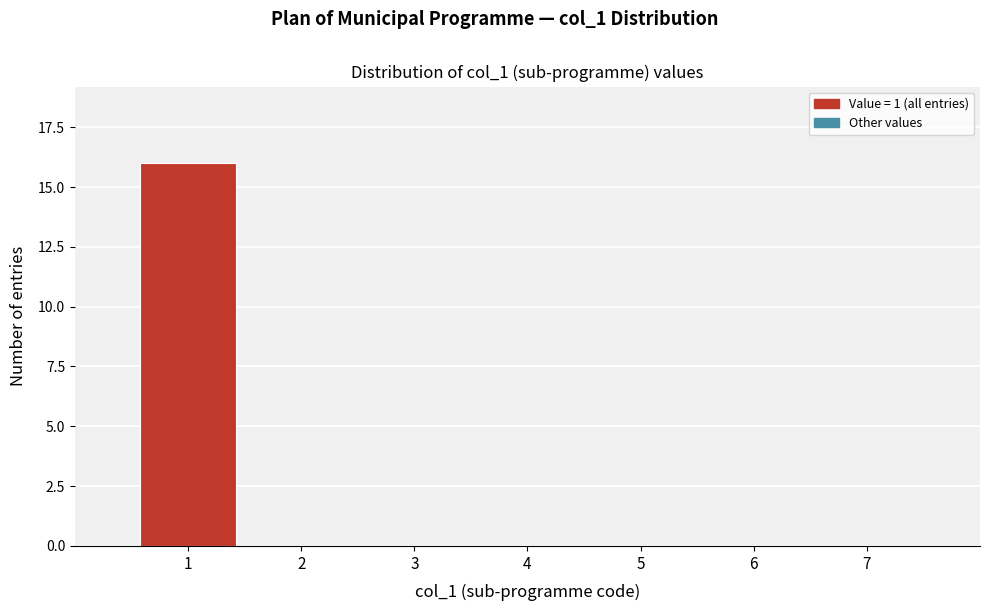

Reading right to left, what are all the values shown in this chart?

7=0	6=0	5=0	4=0	3=0	2=0	1=16